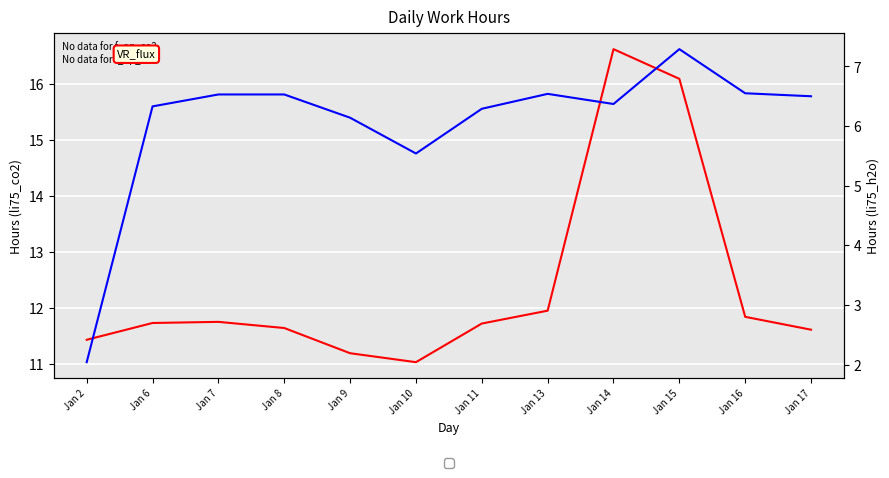

Between Jan 14 and Jan 13, which is larger?

Jan 14